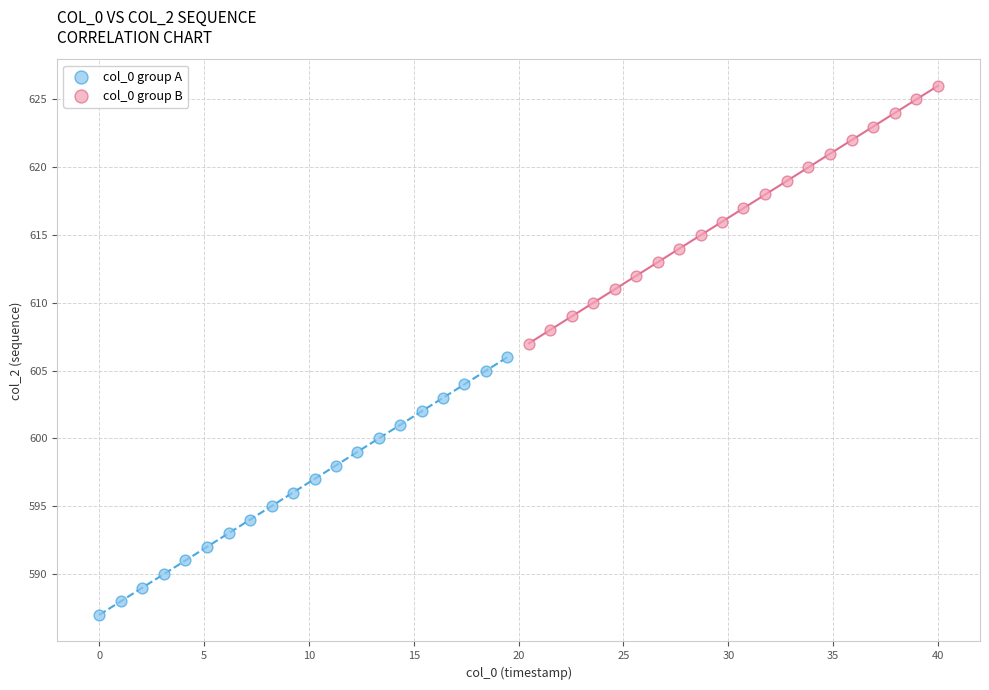

Which series contains the lowest Y value?

col_0 group A